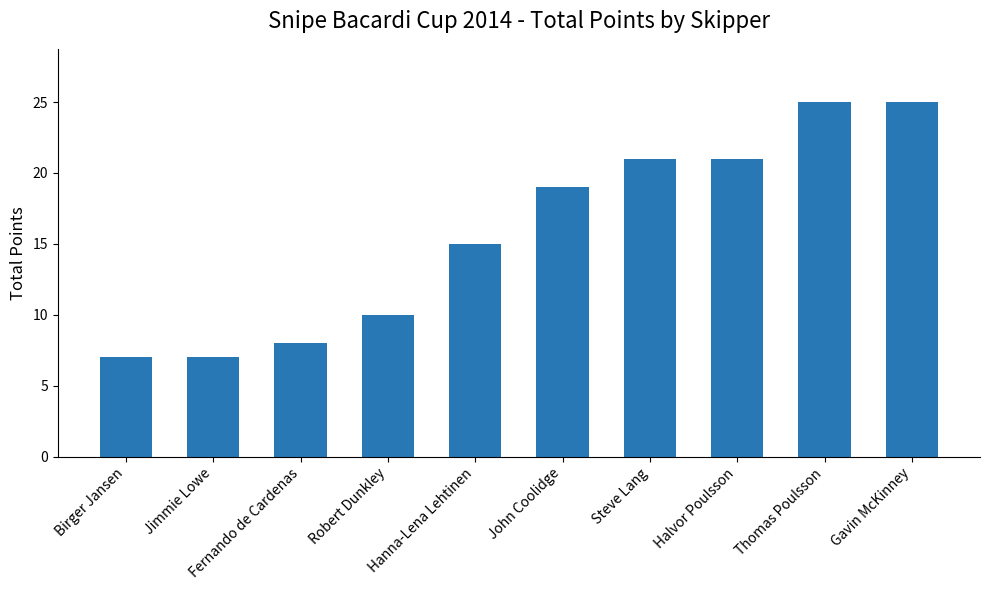

Which has a higher value, Gavin McKinney or Robert Dunkley?

Gavin McKinney